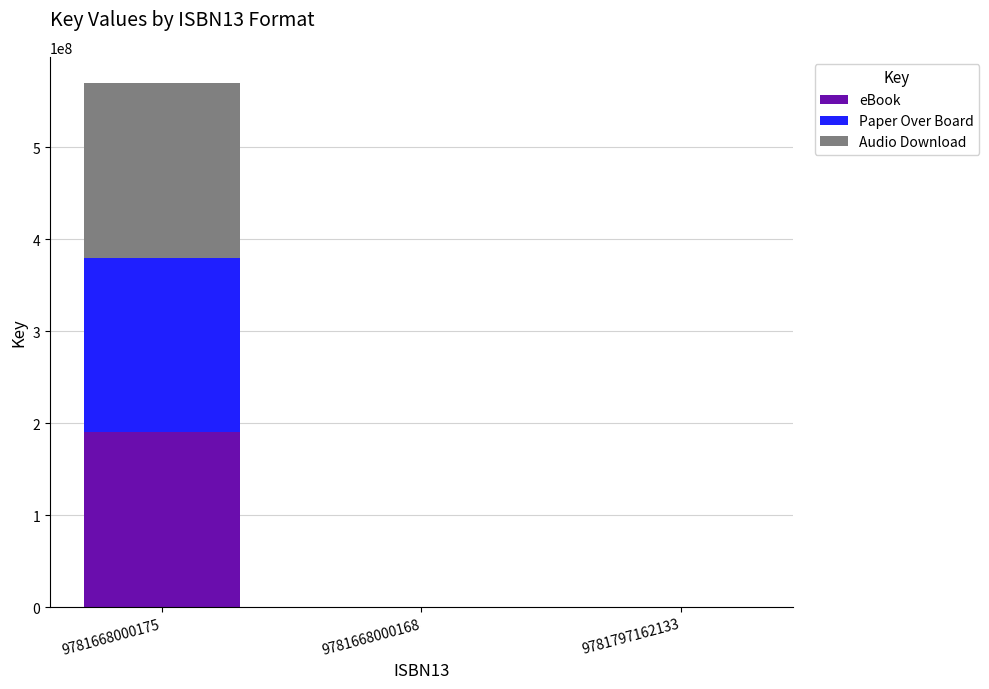

Which category has the highest value in the eBook series?

9781668000175